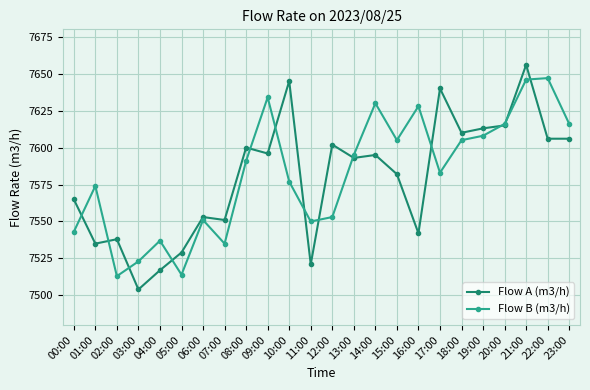

What is the label of the 20th point from the left?

19:00